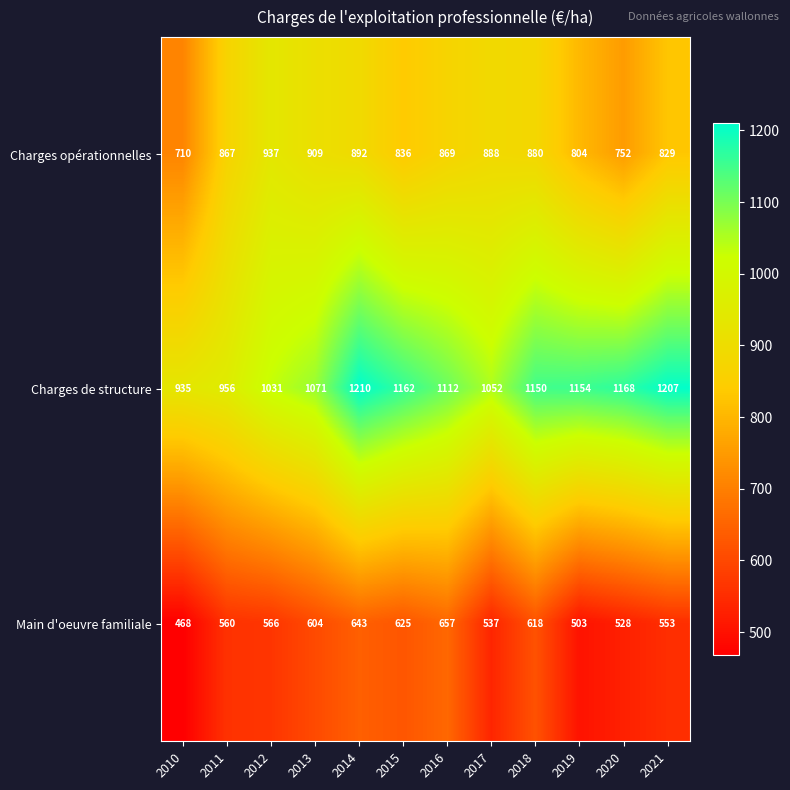

At how many categories does at least one series exceed 676?

12